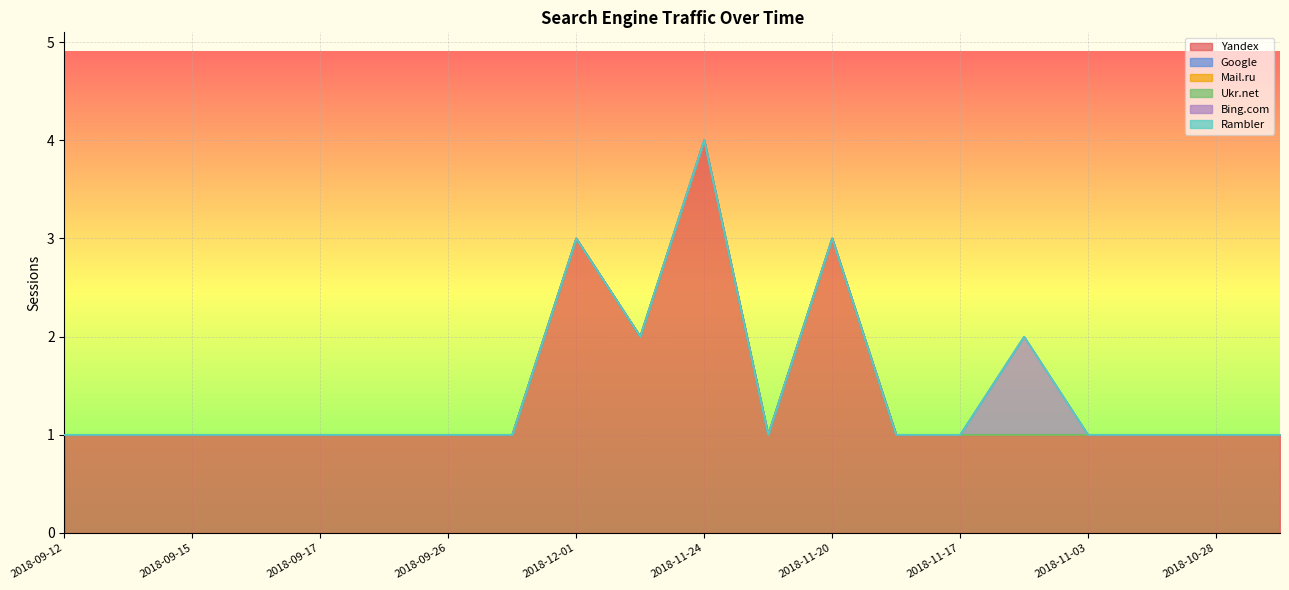

The value of Yandex at 2018-09-17 is 1. True or false?

True